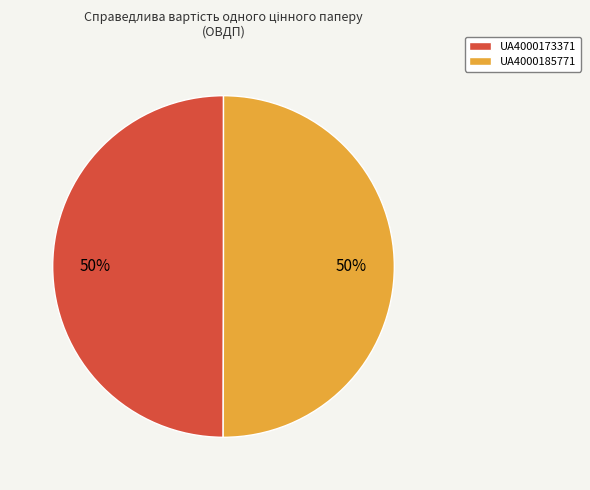

What percentage is the UA4000173371 slice, to the nearest percent?

50%